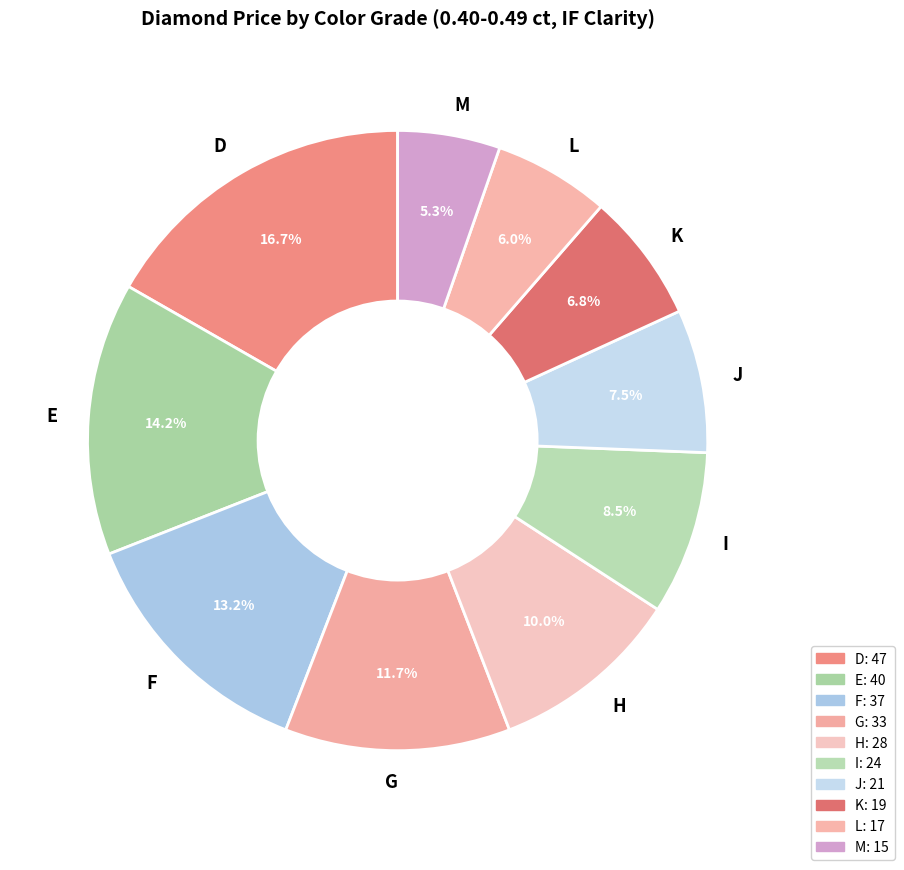

Approximately how many times larger is the value at F compared to G?

1.1